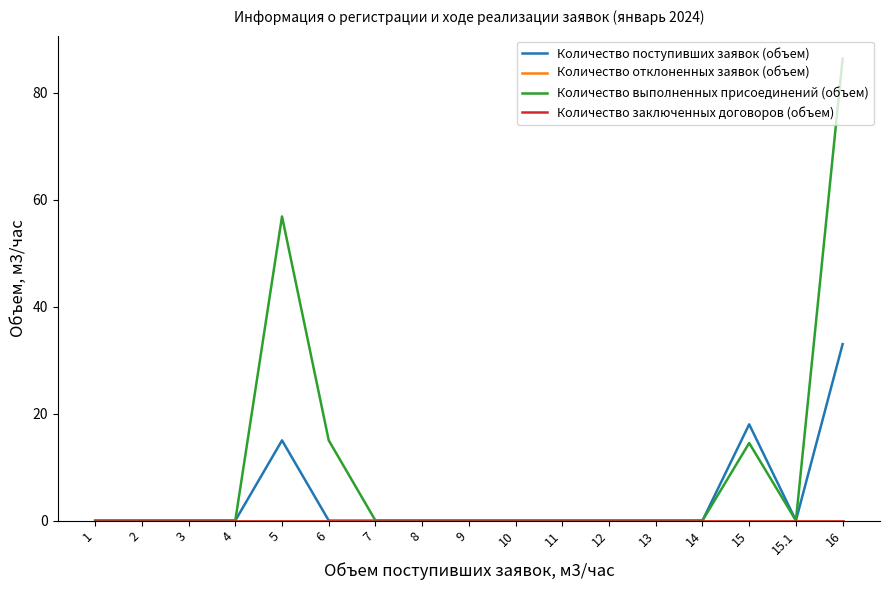

List the series in order of their peak value, lowest first.

Количество отклоненных заявок (объем), Количество заключенных договоров (объем), Количество поступивших заявок (объем), Количество выполненных присоединений (объем)